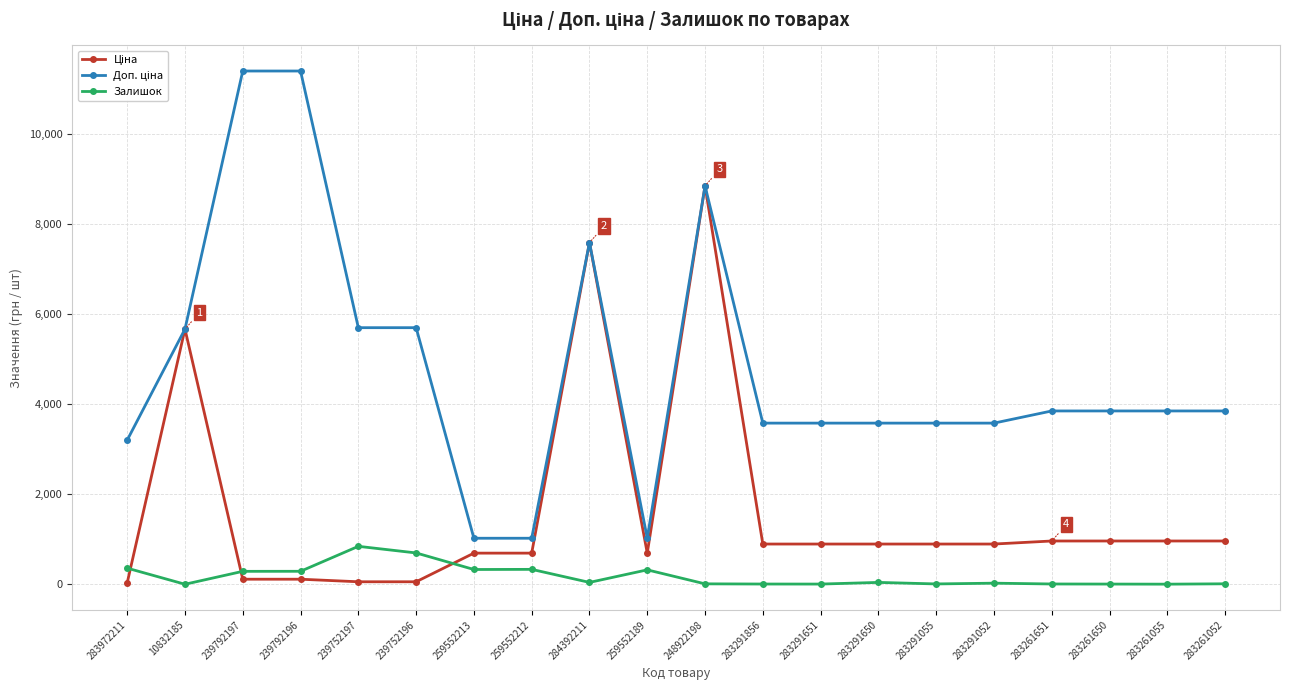

True or false: Залишок has a value of 6.0 at 283261650.

True